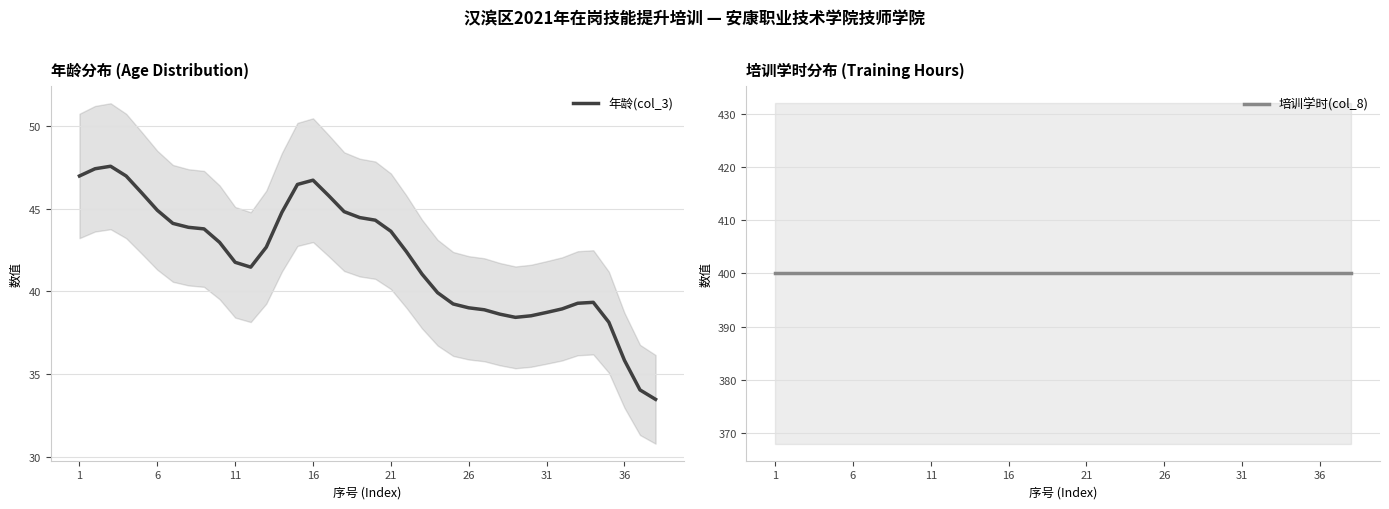

Reading left to right, extract all data points from this chart.

年龄(col_3): 47.0	47.4	47.6	47.0	45.9	44.9	44.1	43.9	43.8	43.0	41.8	41.5	42.7	44.8	46.5	46.7	45.8	44.8	44.5	44.3	43.6	42.4	41.0	39.9	39.2	39.0	38.9	38.6	38.4	38.5	38.7	38.9	39.3	39.3	38.1	35.8	34.0	33.5
培训学时(col_8): 400.0	400.0	400.0	400.0	400.0	400.0	400.0	400.0	400.0	400.0	400.0	400.0	400.0	400.0	400.0	400.0	400.0	400.0	400.0	400.0	400.0	400.0	400.0	400.0	400.0	400.0	400.0	400.0	400.0	400.0	400.0	400.0	400.0	400.0	400.0	400.0	400.0	400.0